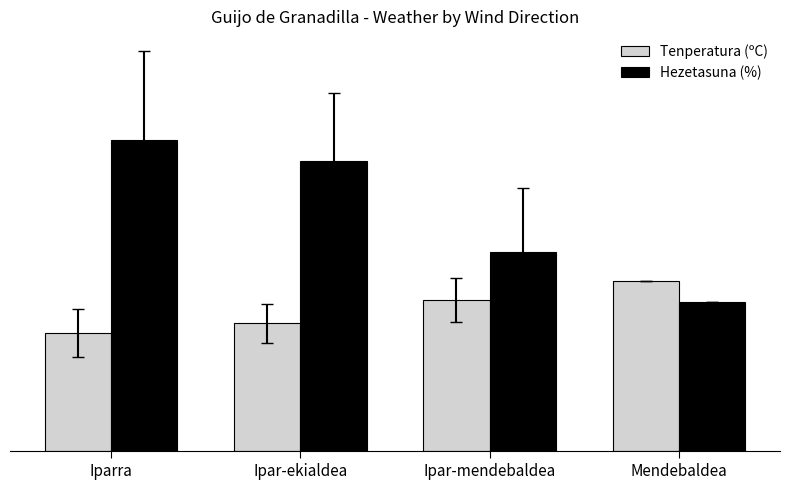

True or false: Tenperatura (ºC) has a value of 20.6 at Ipar-ekialdea.

True